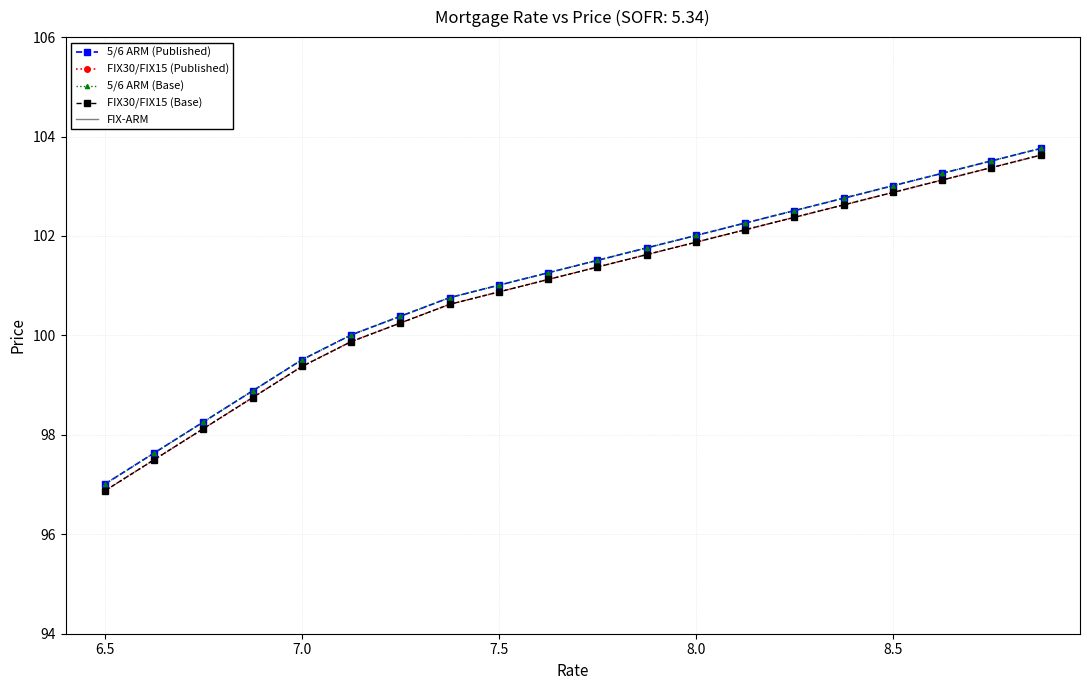

Reading left to right, transcribe all the data shown in this chart.

5/6 ARM (Published): 97.0	97.6	98.3	98.9	99.5	100.0	100.4	100.8	101.0	101.3	101.5	101.8	102.0	102.3	102.5	102.8	103.0	103.3	103.5	103.8
FIX30/FIX15 (Published): 96.9	97.5	98.1	98.8	99.4	99.9	100.2	100.6	100.9	101.1	101.4	101.6	101.9	102.1	102.4	102.6	102.9	103.1	103.4	103.6
5/6 ARM (Base): 97.0	97.6	98.3	98.9	99.5	100.0	100.4	100.8	101.0	101.3	101.5	101.8	102.0	102.3	102.5	102.8	103.0	103.3	103.5	103.8
FIX30/FIX15 (Base): 96.9	97.5	98.1	98.8	99.4	99.9	100.2	100.6	100.9	101.1	101.4	101.6	101.9	102.1	102.4	102.6	102.9	103.1	103.4	103.6
FIX-ARM: -0.1	-0.1	-0.1	-0.1	-0.1	-0.1	-0.1	-0.1	-0.1	-0.1	-0.1	-0.1	-0.1	-0.1	-0.1	-0.1	-0.1	-0.1	-0.1	-0.1